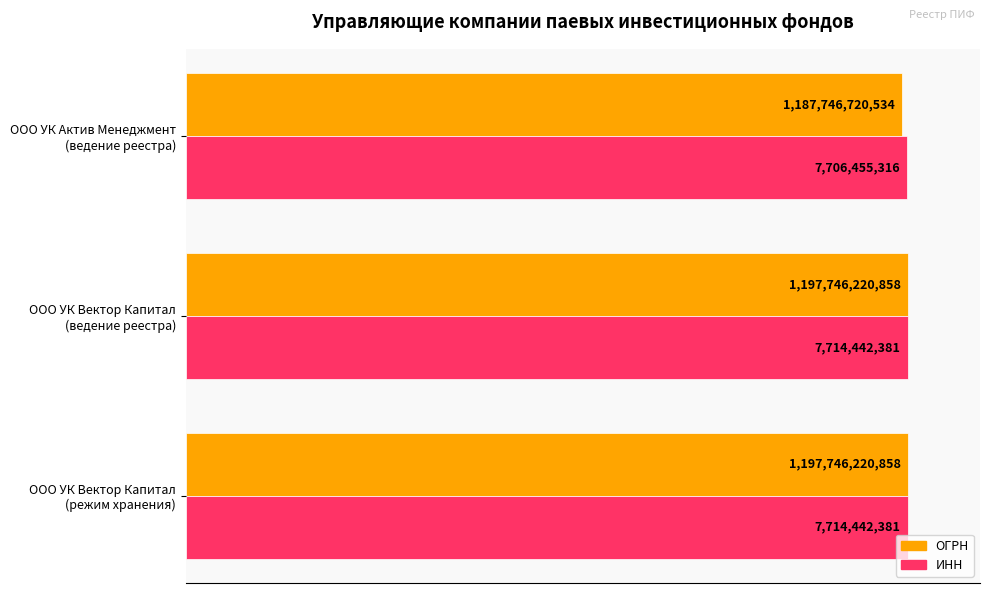

What are all the series names shown in the legend?

ОГРН, ИНН